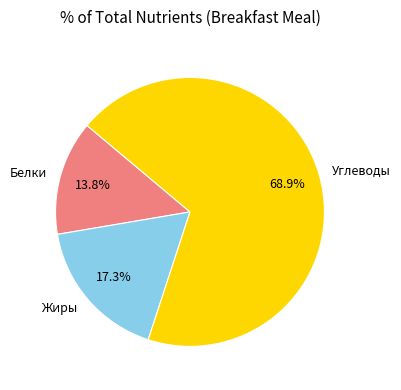

True or false: Белки accounts for 14% of the total.

True